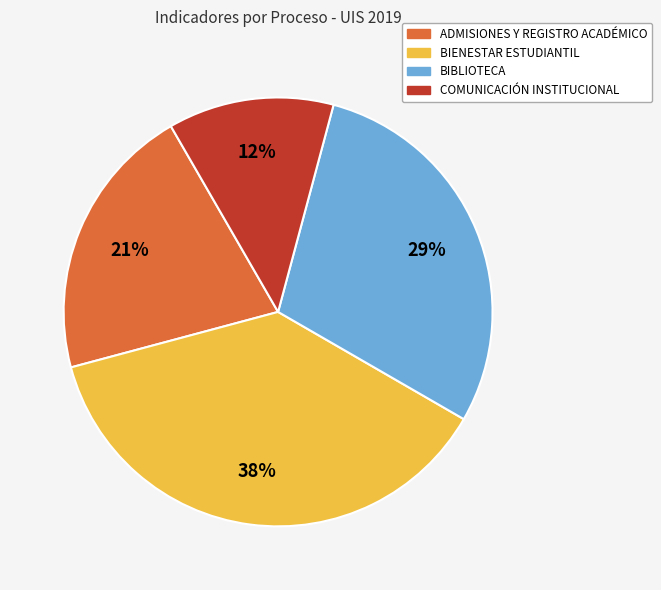

To the nearest percent, what is the difference between the BIENESTAR ESTUDIANTIL and ADMISIONES Y REGISTRO ACADÉMICO slice percentages?

17%